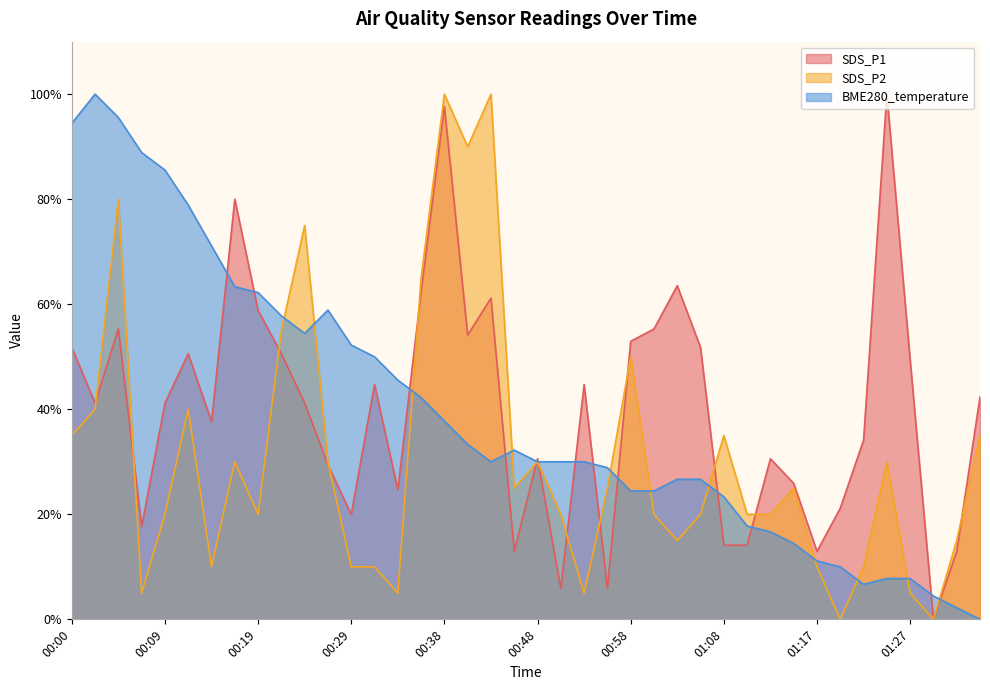

True or false: BME280_temperature and SDS_P2 intersect in this chart.

True